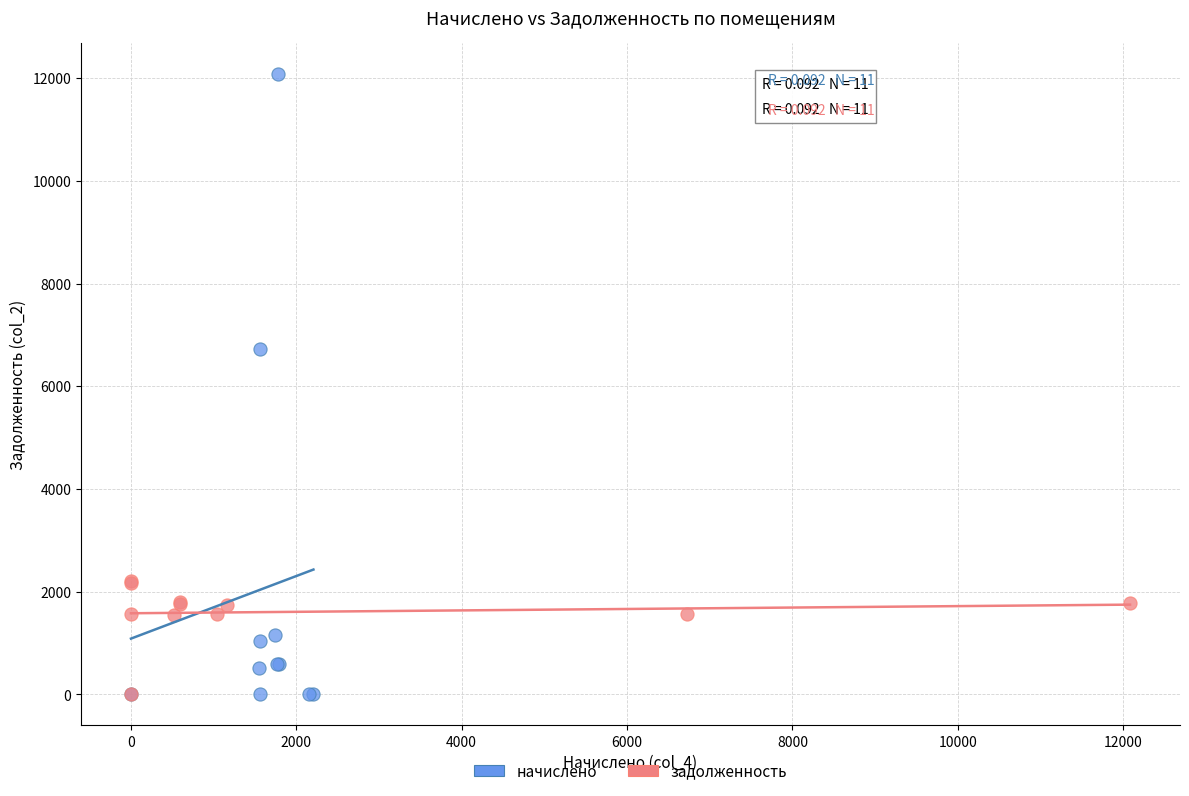

Which series contains the highest Y value?

начислено